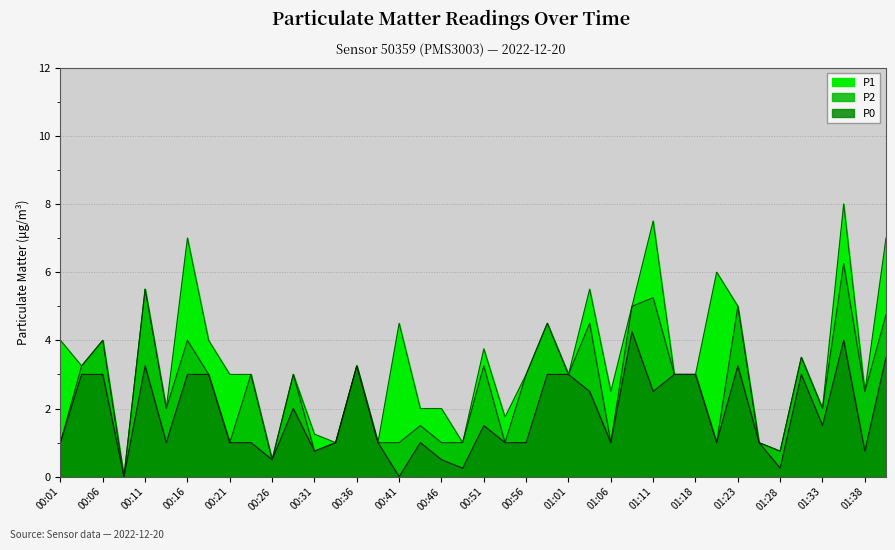

Rank the categories by P0 value from lowest to highest.

00:08, 00:41, 00:48, 01:28, 00:26, 00:46, 00:31, 01:38, 00:01, 00:13, 00:21, 00:23, 00:33, 00:38, 00:43, 00:53, 00:56, 01:06, 01:21, 01:26, 00:51, 01:33, 00:28, 01:03, 01:11, 00:03, 00:06, 00:16, 00:18, 00:58, 01:01, 01:13, 01:18, 01:31, 00:11, 00:36, 01:23, 01:41, 01:36, 01:08